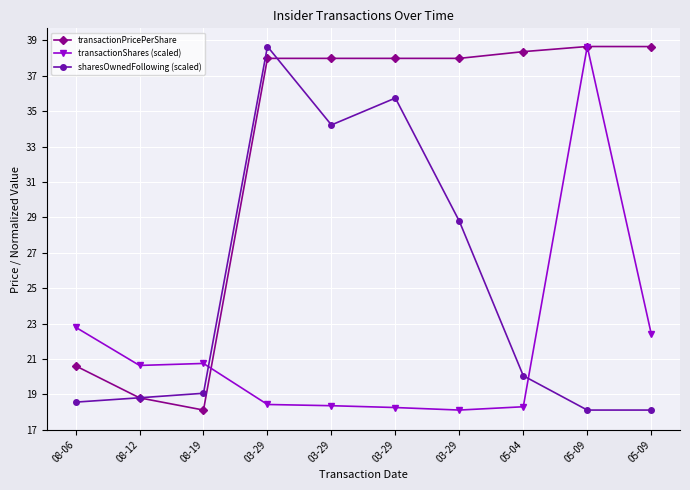

How many data points in sharesOwnedFollowing (scaled) are above 20?

5